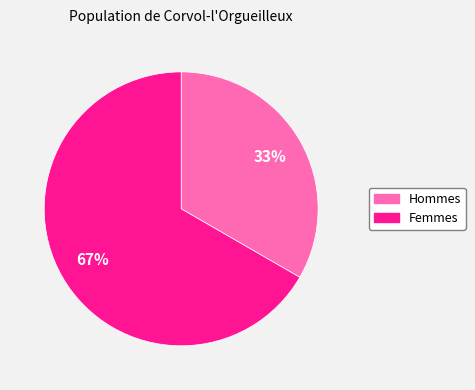

Is there a majority slice in this chart?

Yes